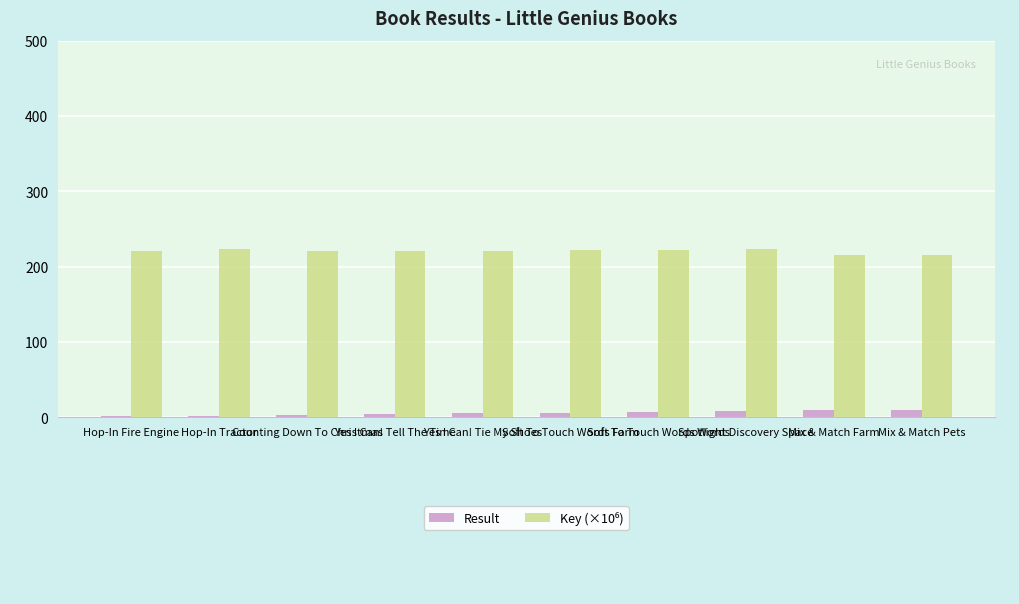

What is the greatest value displayed?

223.4